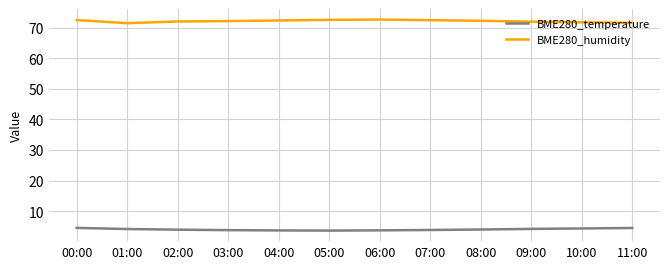

How many lines are shown in the chart?

2